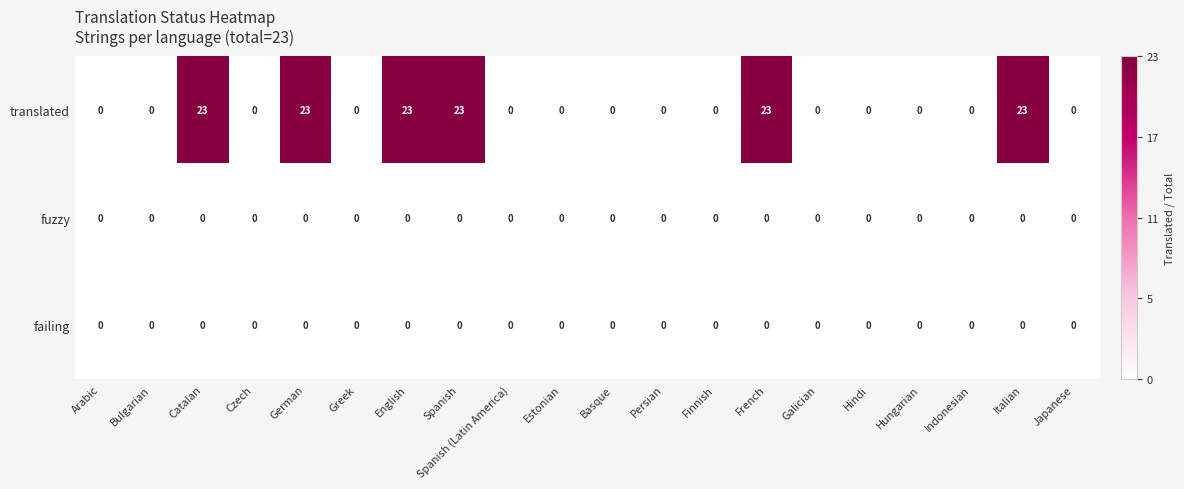

The fuzzy series shows 0 at Catalan. True or false?

True